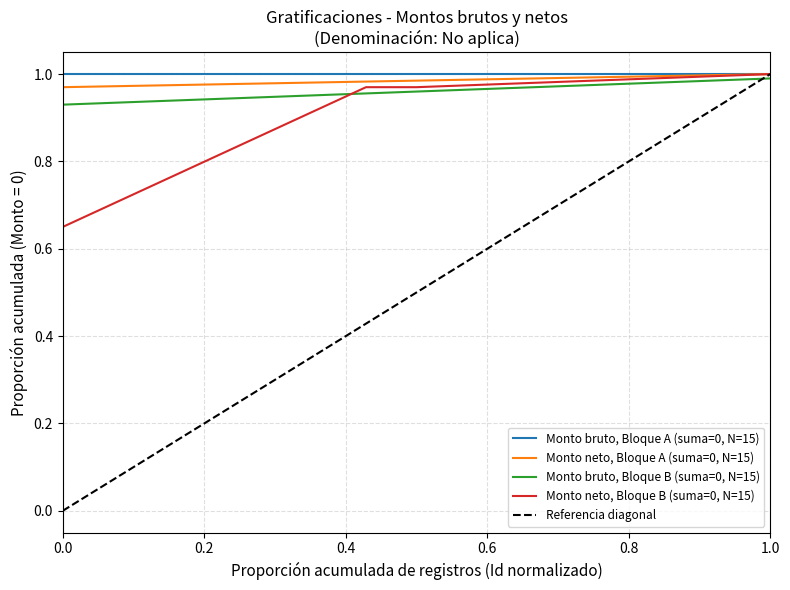

Reading left to right, what are all the values shown in this chart?

Monto bruto, Bloque A (suma=0, N=15): 1.0	1.0	1.0	1.0	1.0	1.0	1.0	1.0	1.0	1.0	1.0	1.0	1.0	1.0	1.0
Monto neto, Bloque A (suma=0, N=15): 1.0	1.0	1.0	1.0	1.0	1.0	1.0	1.0	1.0	1.0	1.0	1.0	1.0	1.0	1.0
Monto bruto, Bloque B (suma=0, N=15): 0.9	0.9	0.9	0.9	0.9	1.0	1.0	1.0	1.0	1.0	1.0	1.0	1.0	1.0	1.0
Monto neto, Bloque B (suma=0, N=15): 0.7	0.7	0.8	0.8	0.9	0.9	1.0	1.0	1.0	1.0	1.0	1.0	1.0	1.0	1.0
Referencia diagonal: 0.0	0.1	0.1	0.2	0.3	0.4	0.4	0.5	0.6	0.6	0.7	0.8	0.9	0.9	1.0